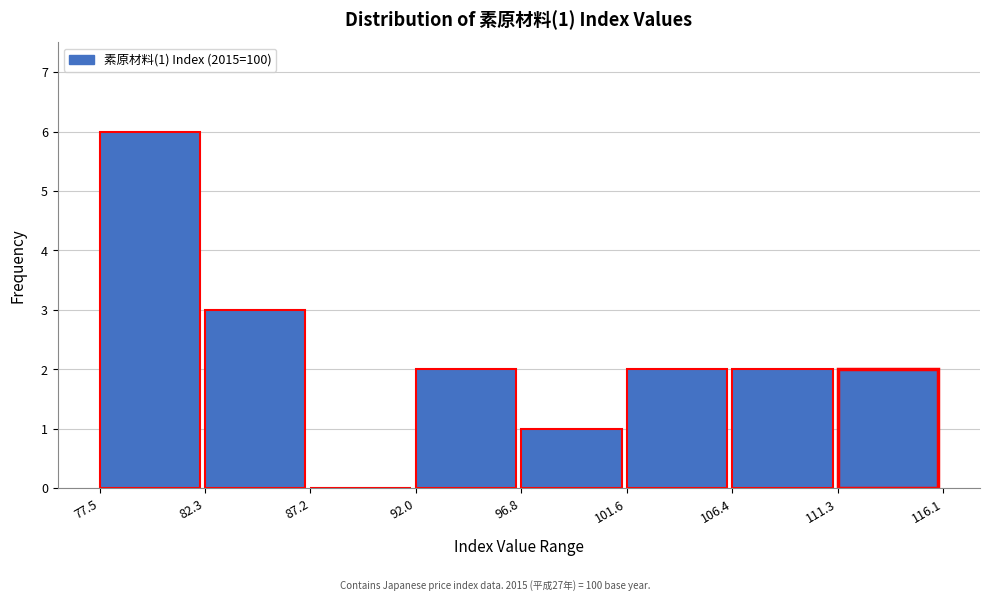

Over which range of the x-axis is the bar tallest?

77.5 to 82.3